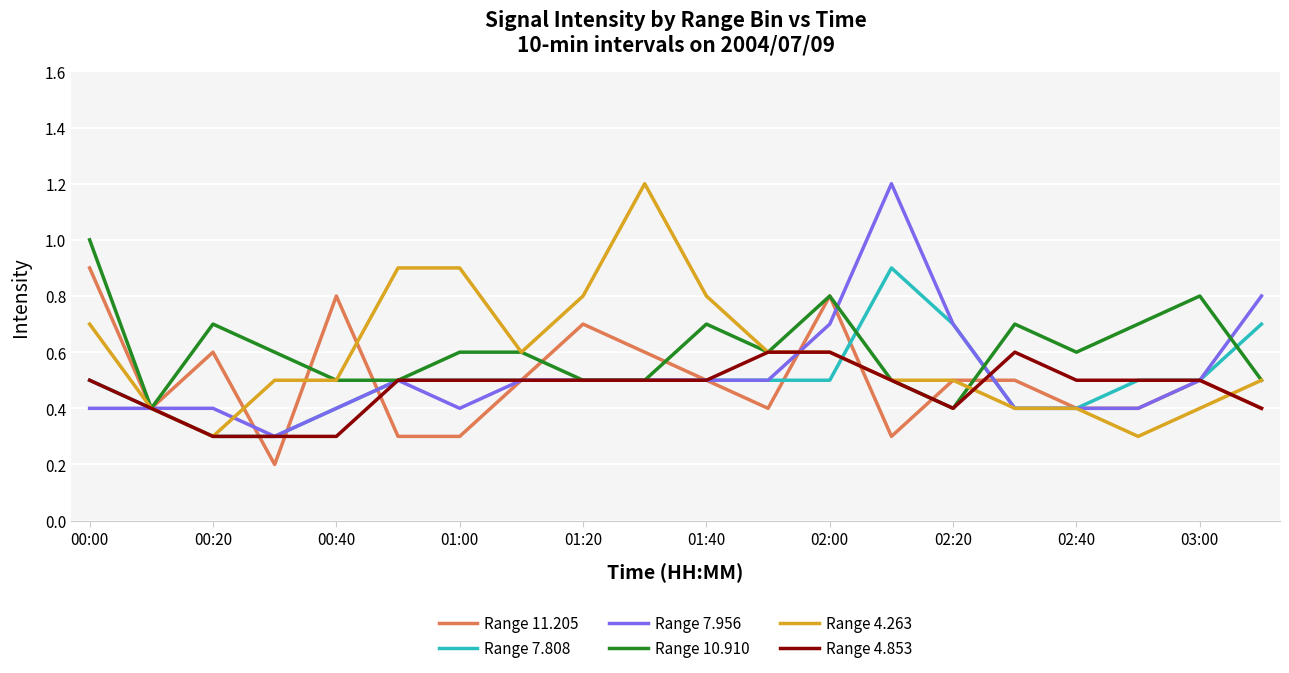

Is this an area chart (filled region under the line)?

No